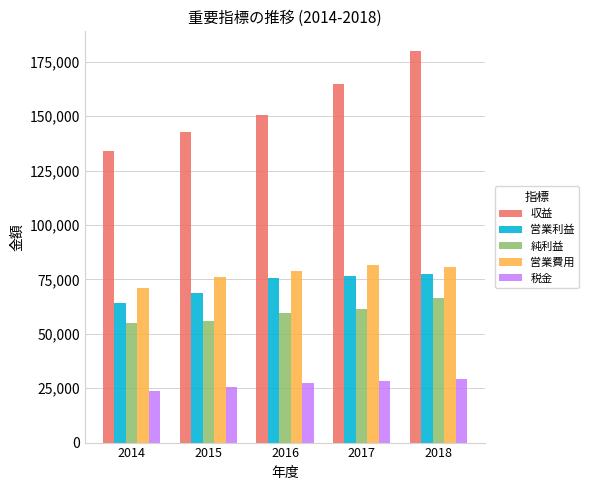

The value of 純利益 at 2017 is 15132.6. True or false?

False